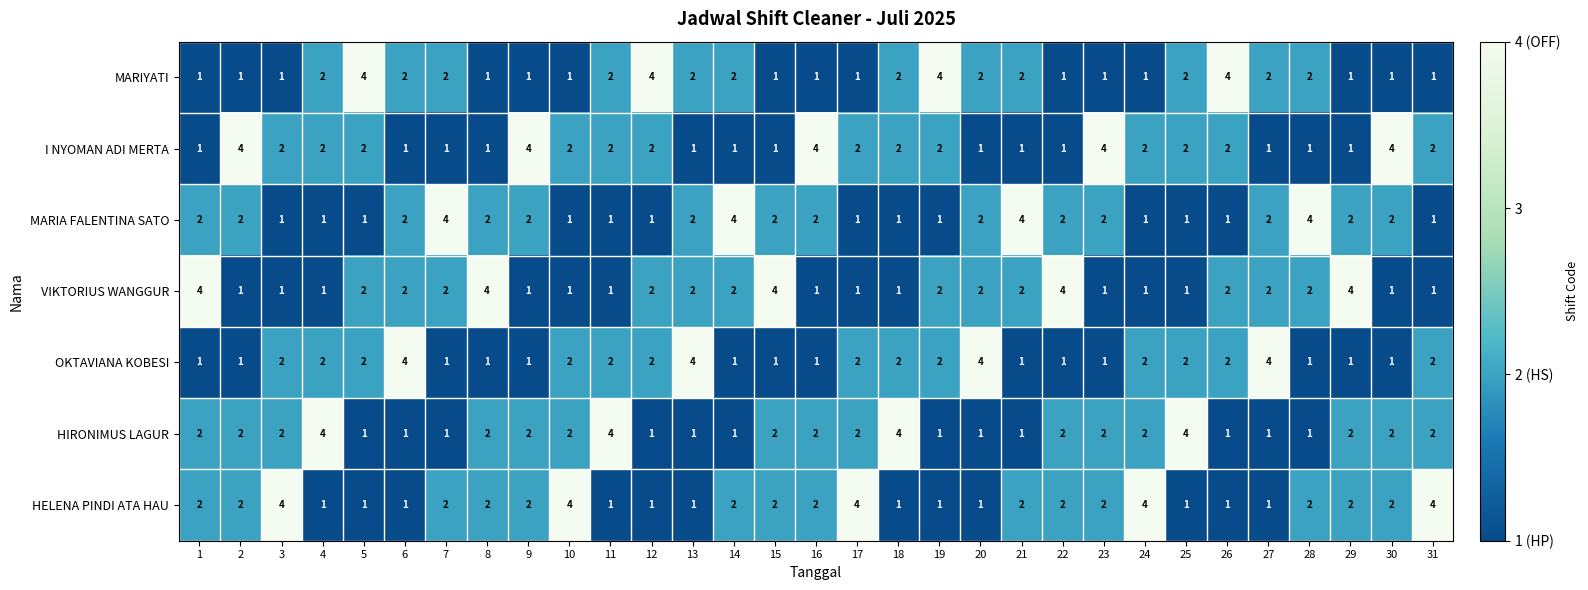

Is it true that MARIA FALENTINA SATO equals 1 at 29?

False